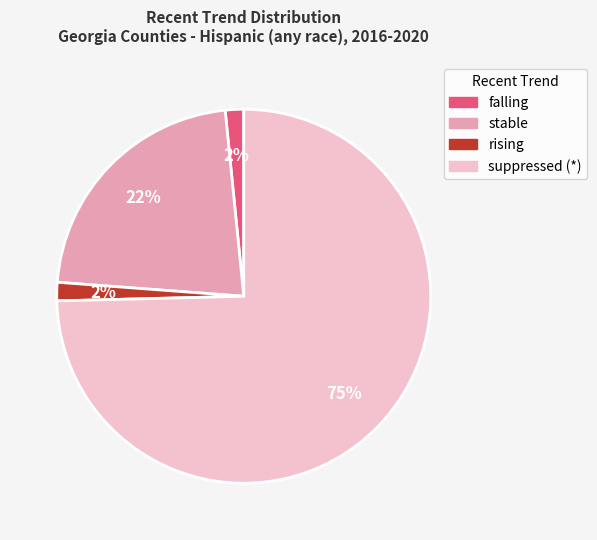

Is there any slice that represents more than half of the pie?

Yes